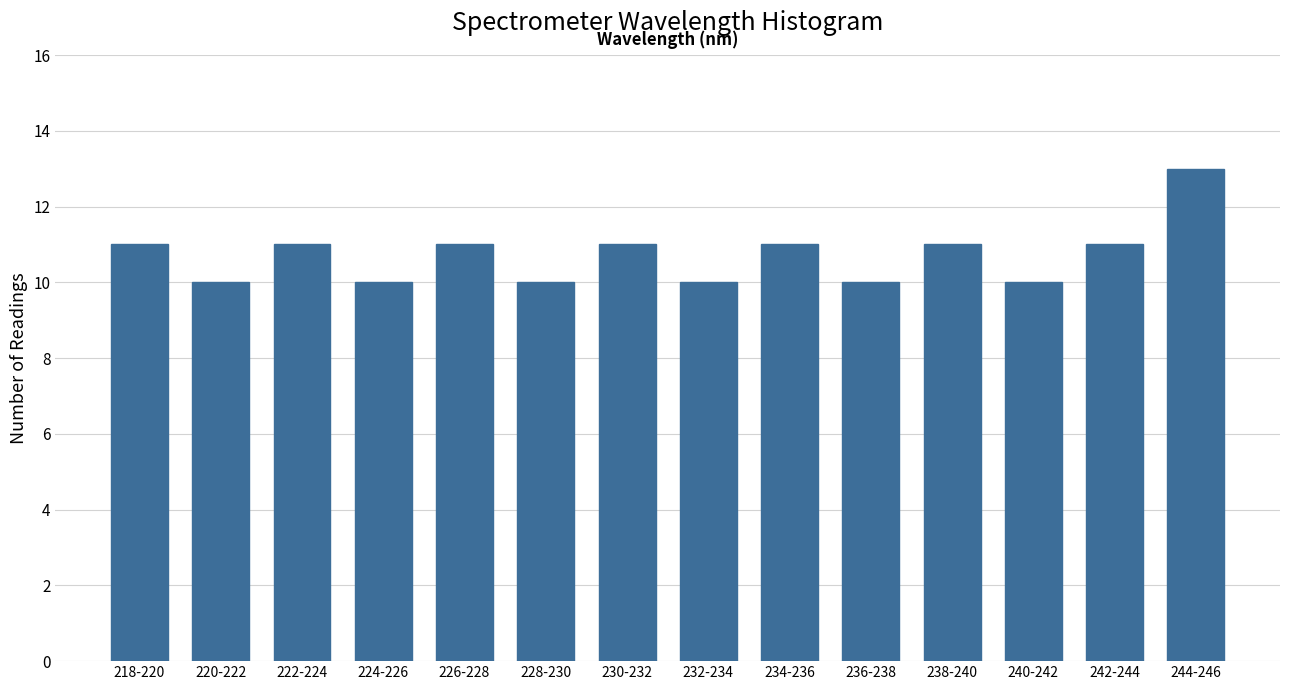

Reading left to right, transcribe all the data shown in this chart.

218-220=11	220-222=10	222-224=11	224-226=10	226-228=11	228-230=10	230-232=11	232-234=10	234-236=11	236-238=10	238-240=11	240-242=10	242-244=11	244-246=13